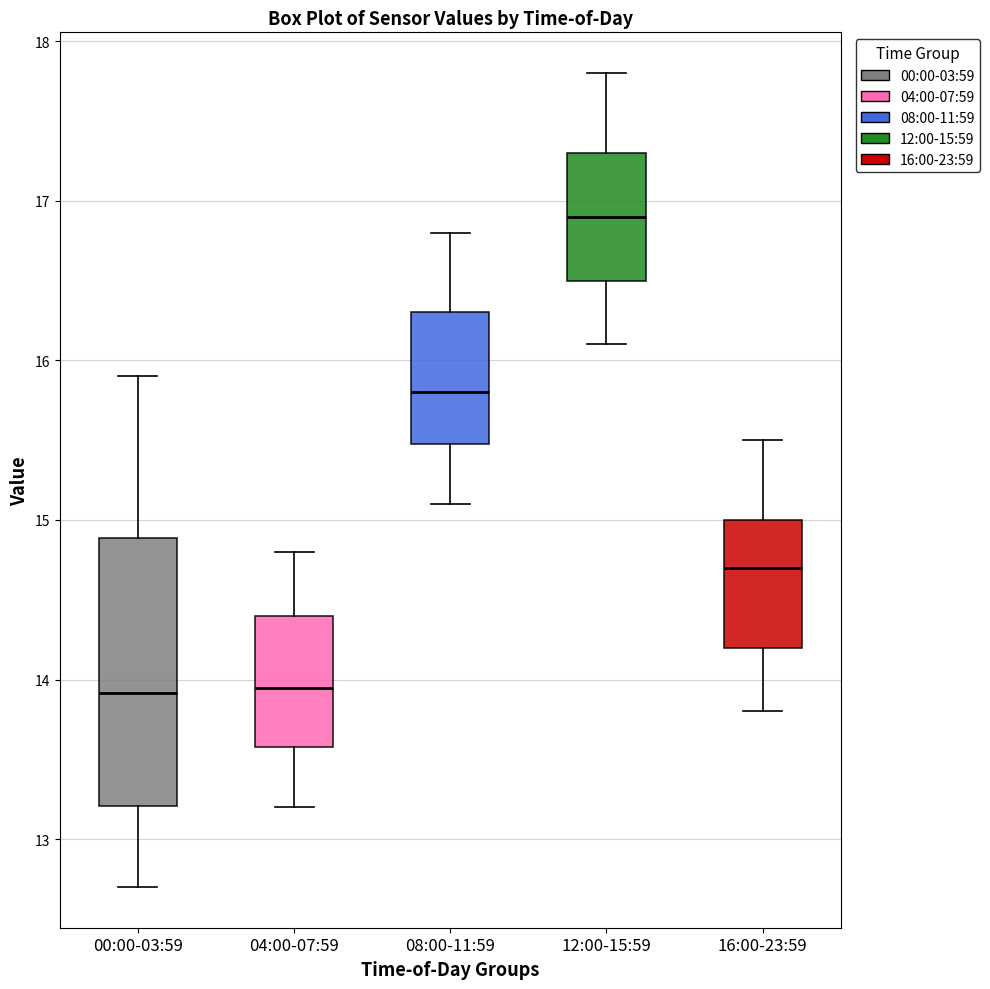

Comparing the boxes themselves (not the whiskers), which one is the tallest?

00:00-03:59